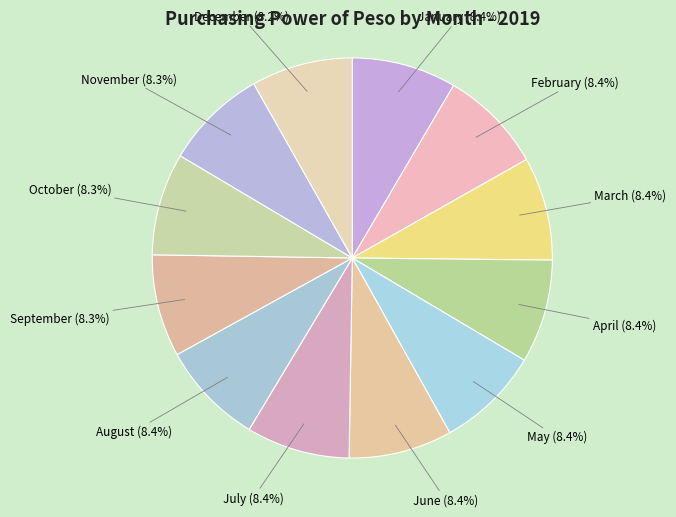

The May slice represents 8% of the pie. True or false?

True